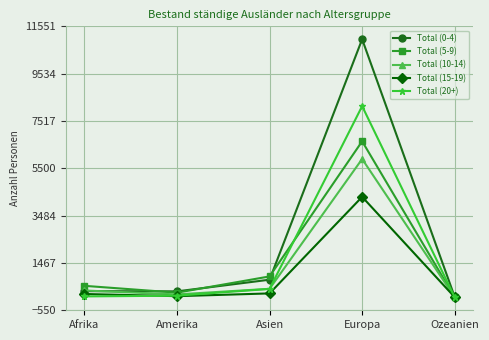

True or false: Total (20+) and Total (5-9) intersect in this chart.

True